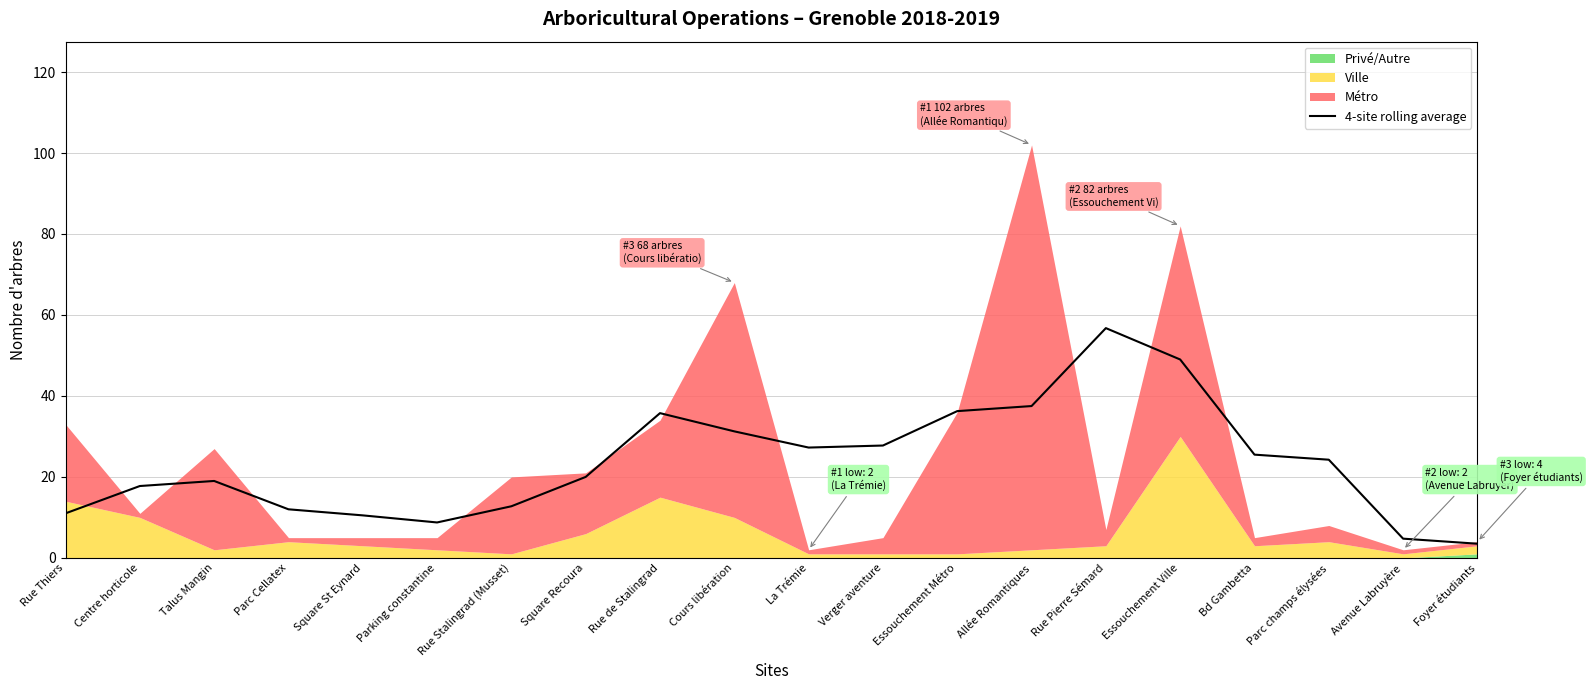

What is the approximate value at Talus Mangin?

19.0